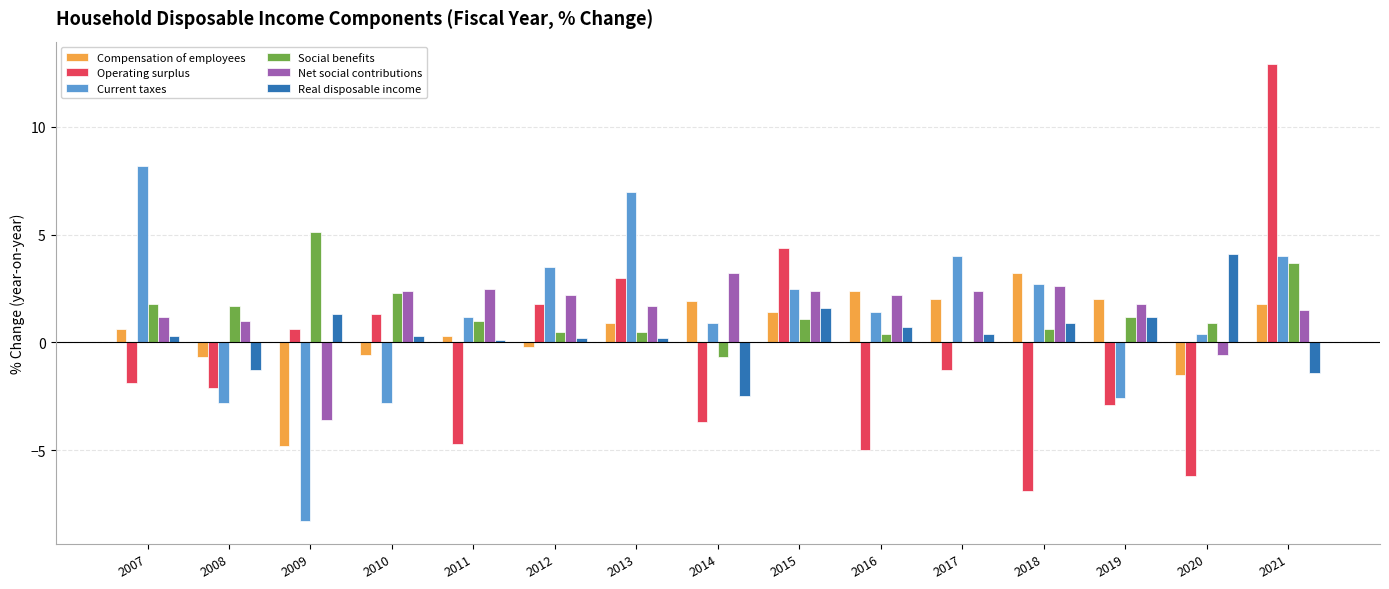

Which category has the highest value in the Net social contributions series?

2014